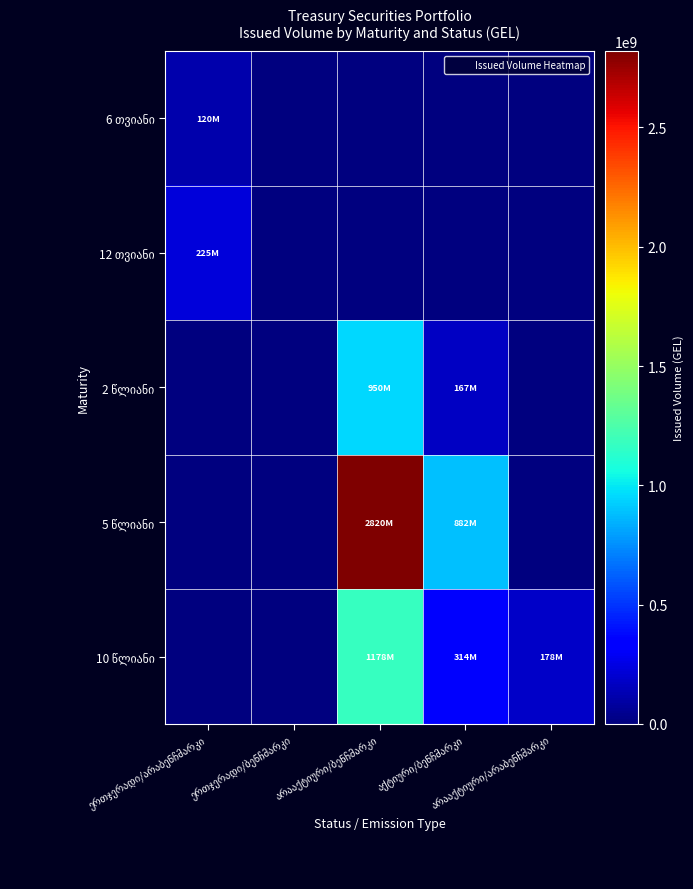

True or false: 12 თვიანი has a value of 62796856 at ერთჯერადი/არაბენჩმარკი.

False